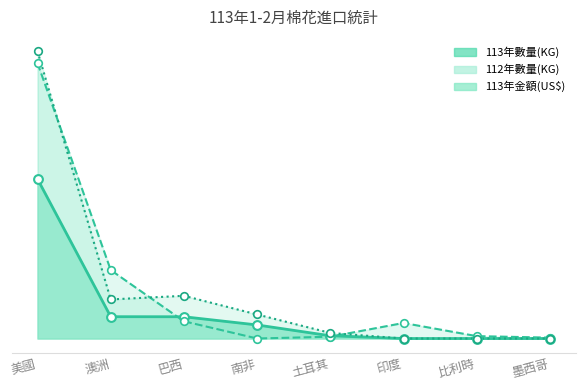

Which series reaches the maximum Y coordinate?

113年金額(US$)